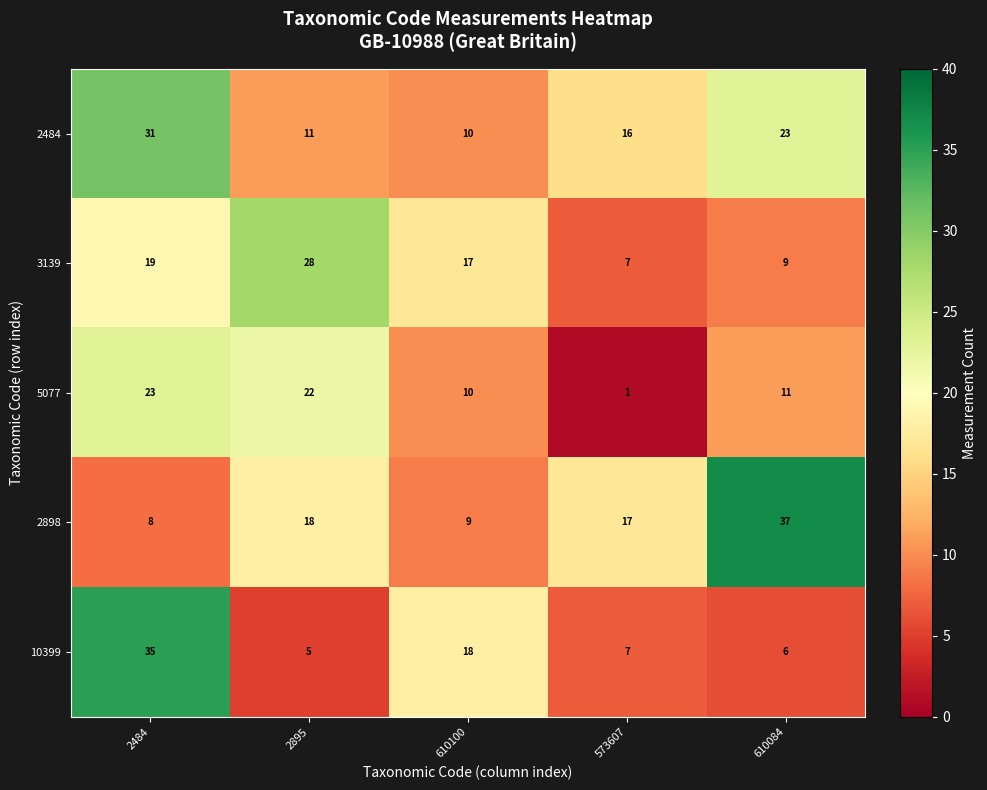

Reading left to right, list all the values displayed in this chart.

2484: 2484=31	2895=11	610100=10	573607=16	610084=23
3139: 2484=19	2895=28	610100=17	573607=7	610084=9
5077: 2484=23	2895=22	610100=10	573607=1	610084=11
2898: 2484=8	2895=18	610100=9	573607=17	610084=37
10399: 2484=35	2895=5	610100=18	573607=7	610084=6